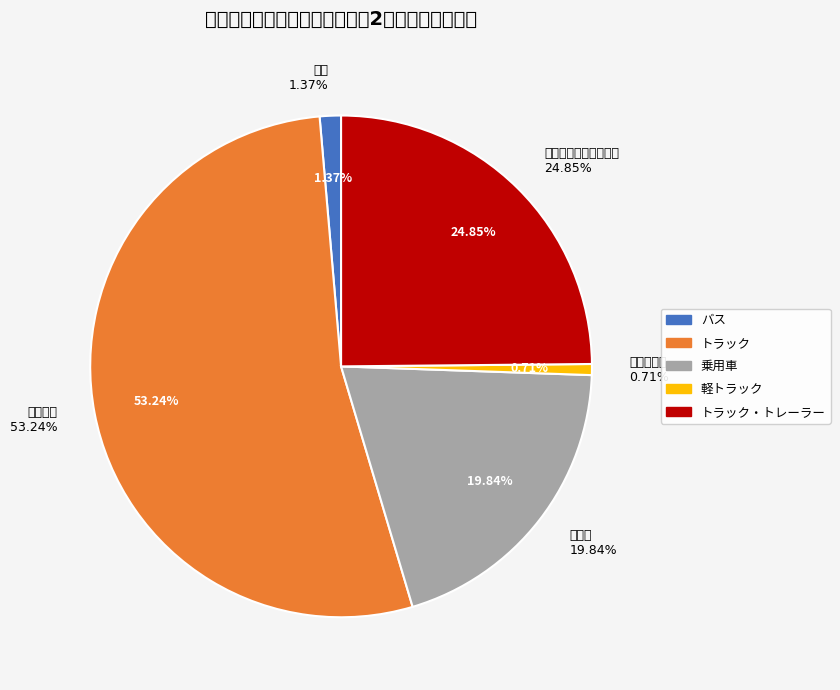

How much of the chart is everything except トラック・トレーラー?

75.2%